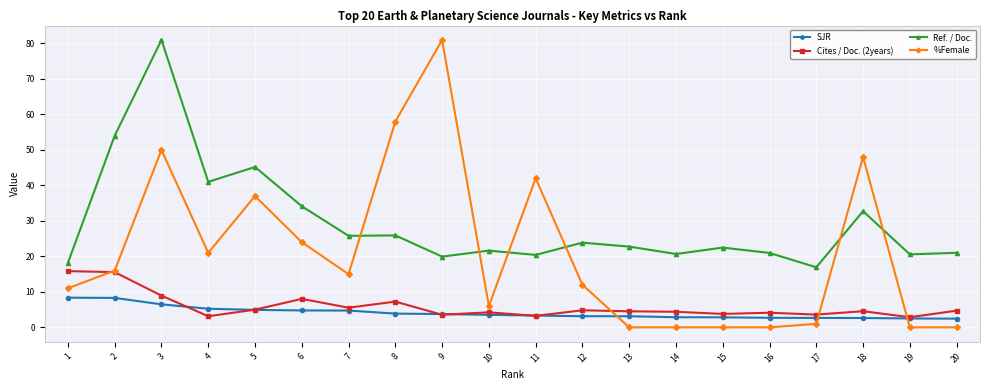

Which series has the largest range (max minus min)?

%Female